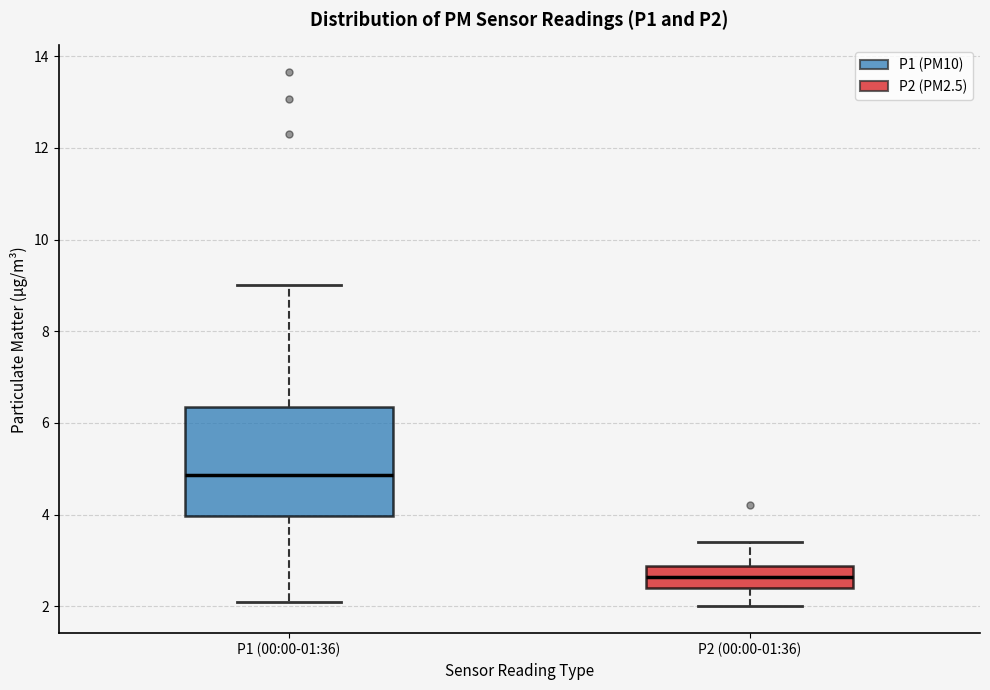

Where does the median line of the box for P1 (00:00-01:36) sit on the y-axis? The values are not printed on the chart, so give them approximately, as read against the axis.

4.8